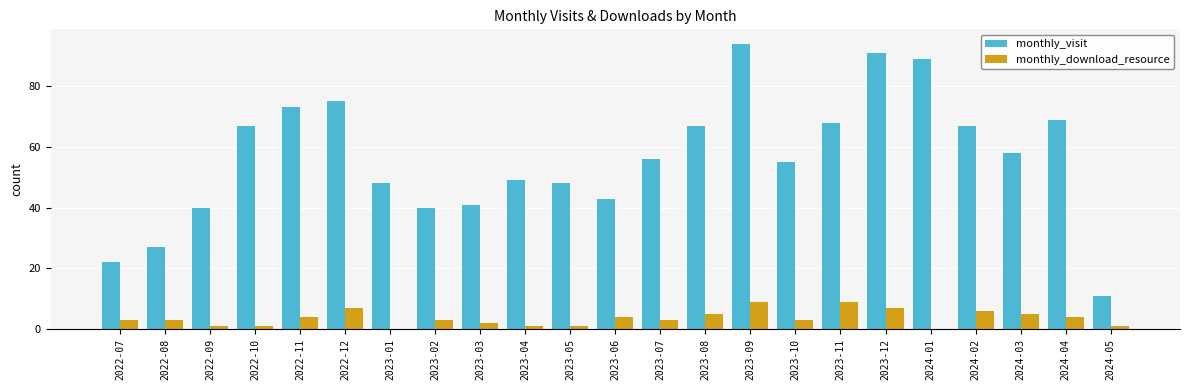

Are the bars grouped side by side (vs. stacked)?

Yes